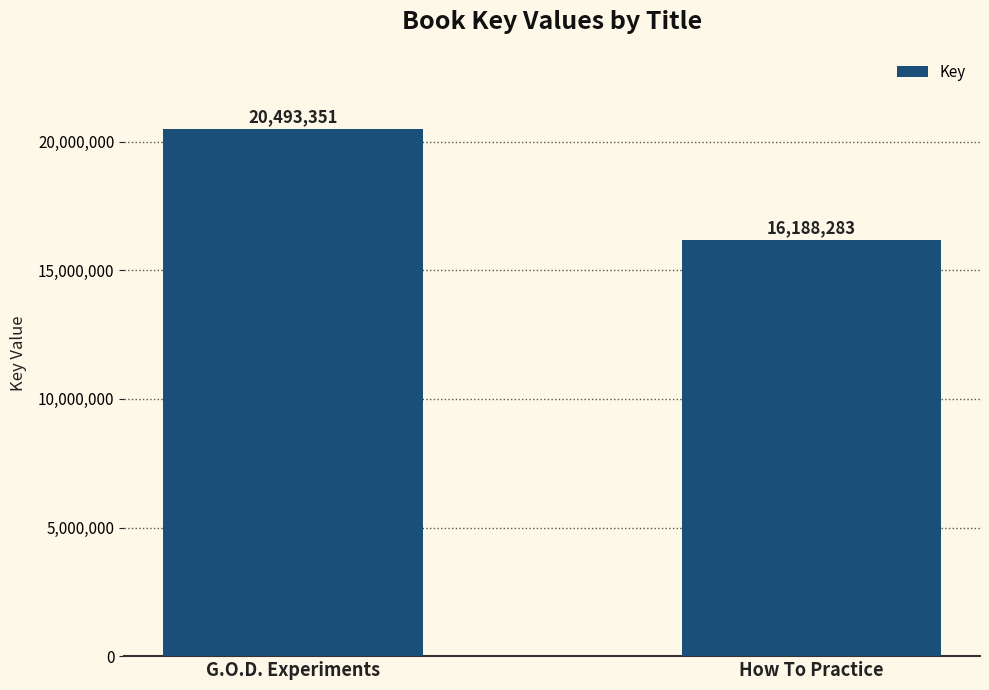

How many values are below 20493351?

1